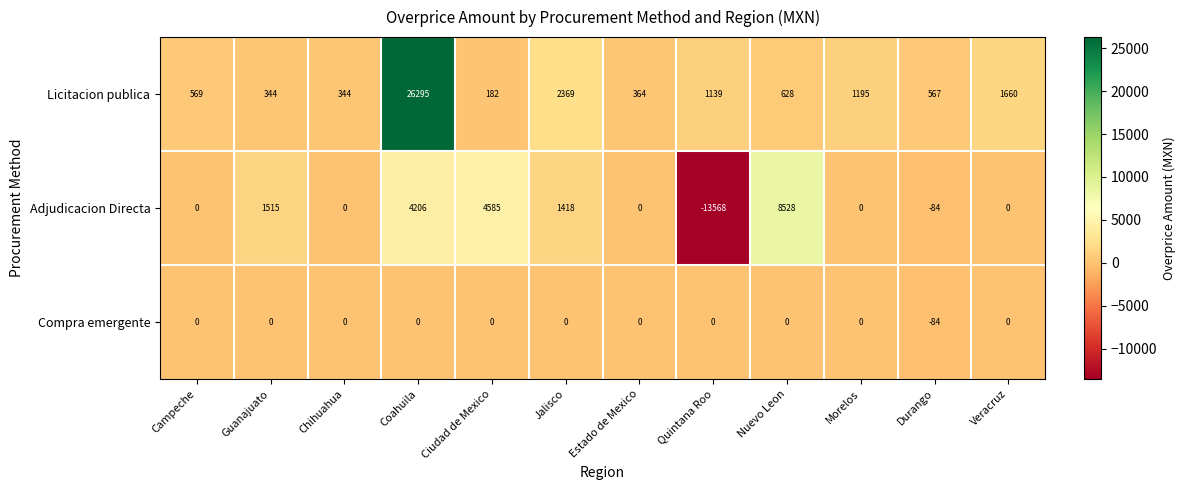

The value of Compra emergente at Campeche is -34. True or false?

False